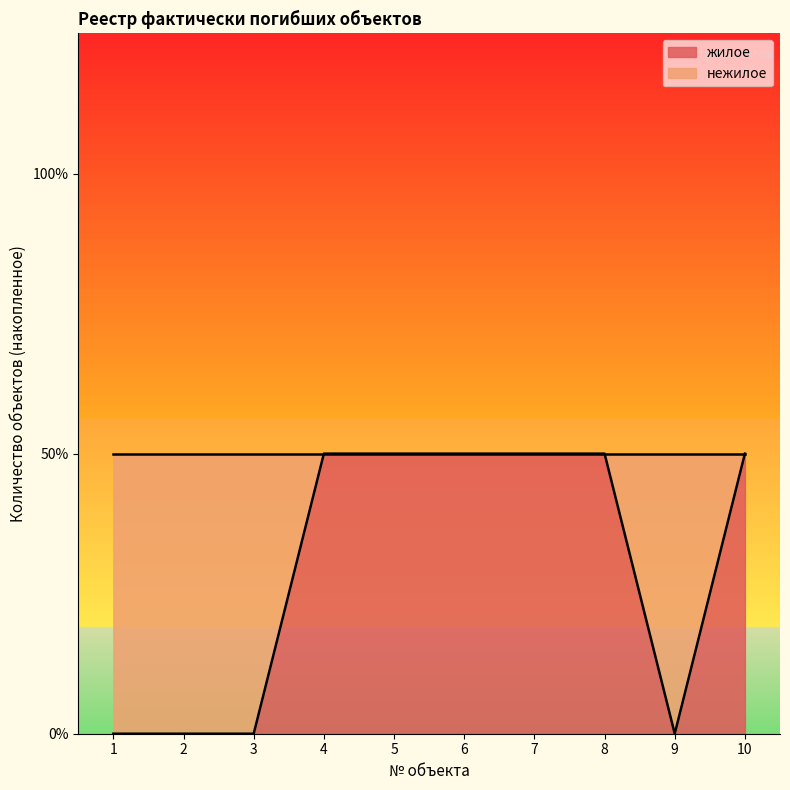

Which label corresponds to the largest value in the chart?

4